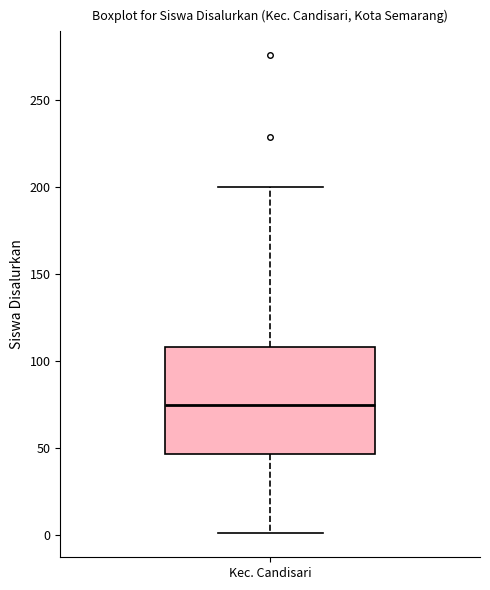

Where does the median line of the box for Kec. Candisari sit on the y-axis? The values are not printed on the chart, so give them approximately, as read against the axis.

75